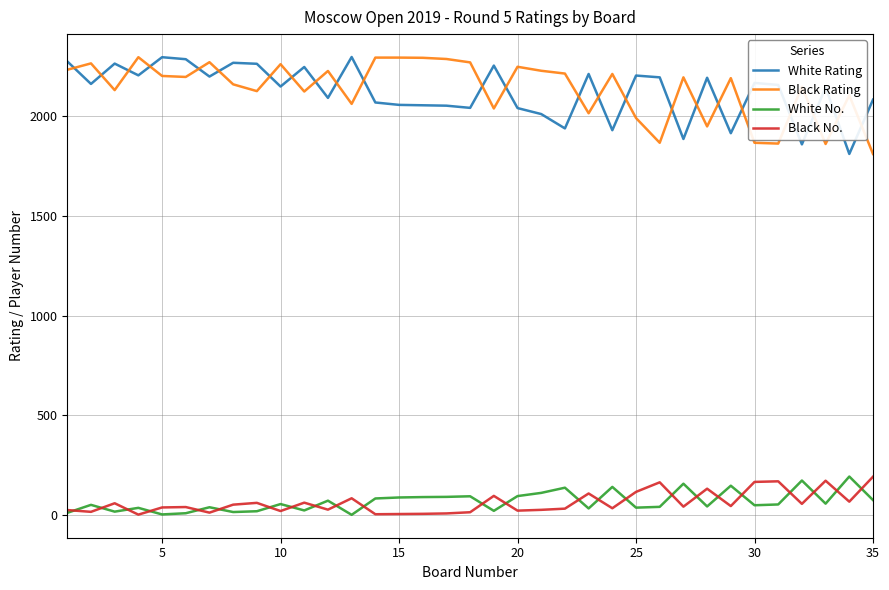

At how many categories does at least one series exceed 33?

35